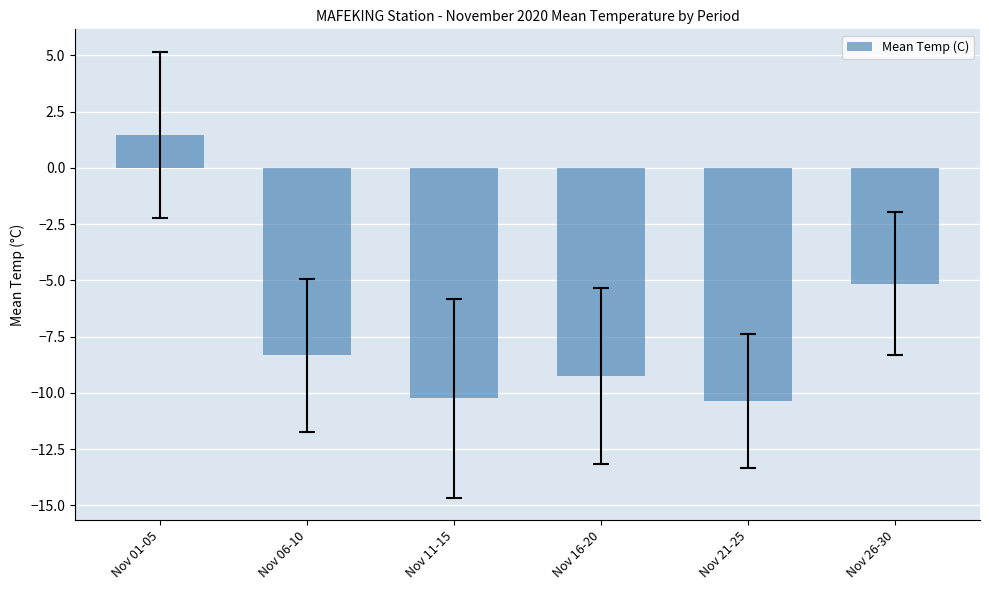

Are the bars grouped side by side (vs. stacked)?

No